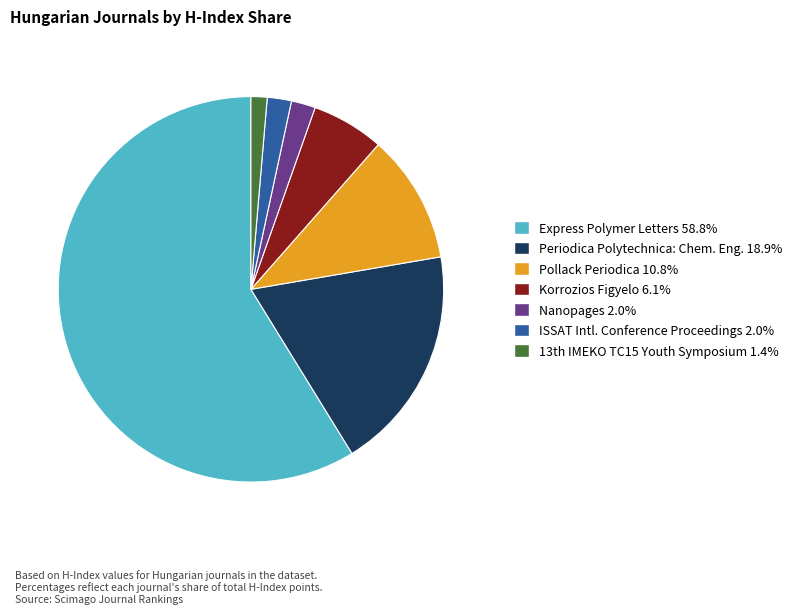

Is there a majority slice in this chart?

Yes